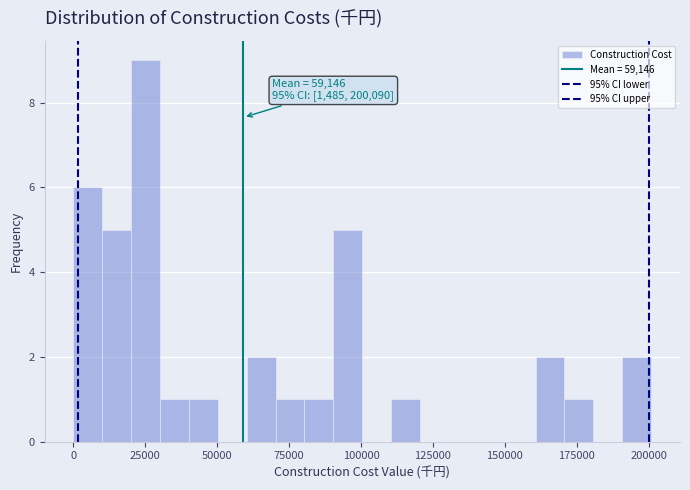

Around what value on the x-axis is the tallest bar? Give the approximate position of its centre, as read against the axis.

25000